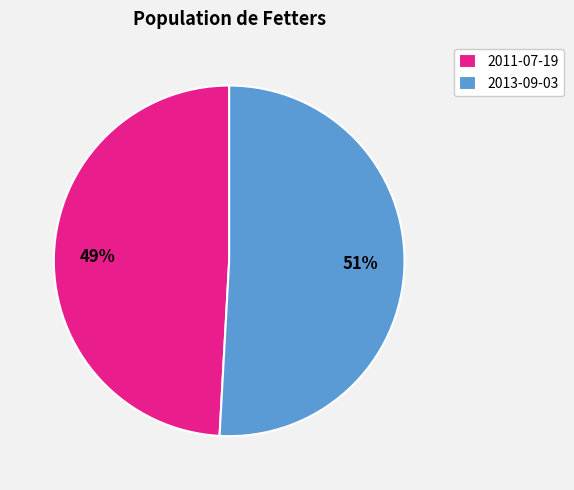

Is 2013-09-03 the majority of the pie?

Yes